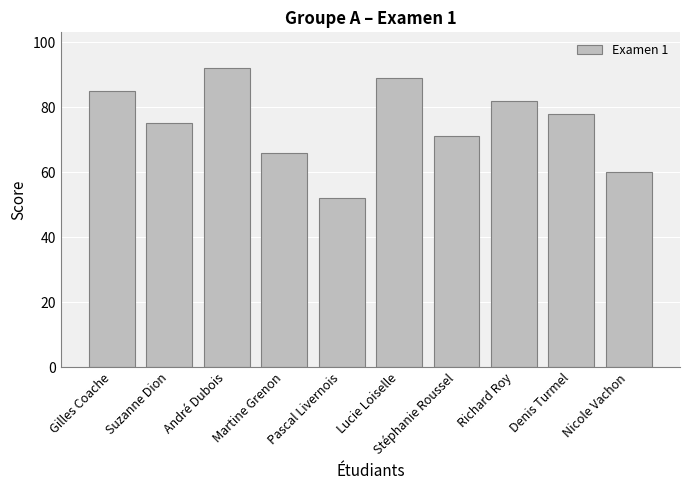

Reading right to left, list all the values displayed in this chart.

60	78	82	71	89	52	66	92	75	85